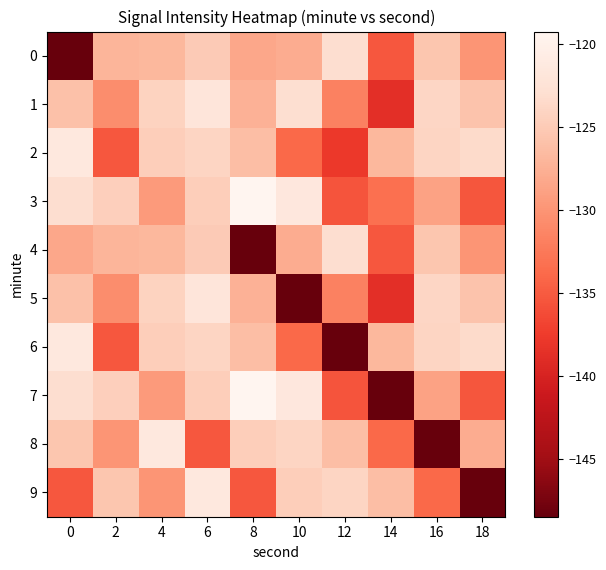

Which series has the widest spread of values?

7